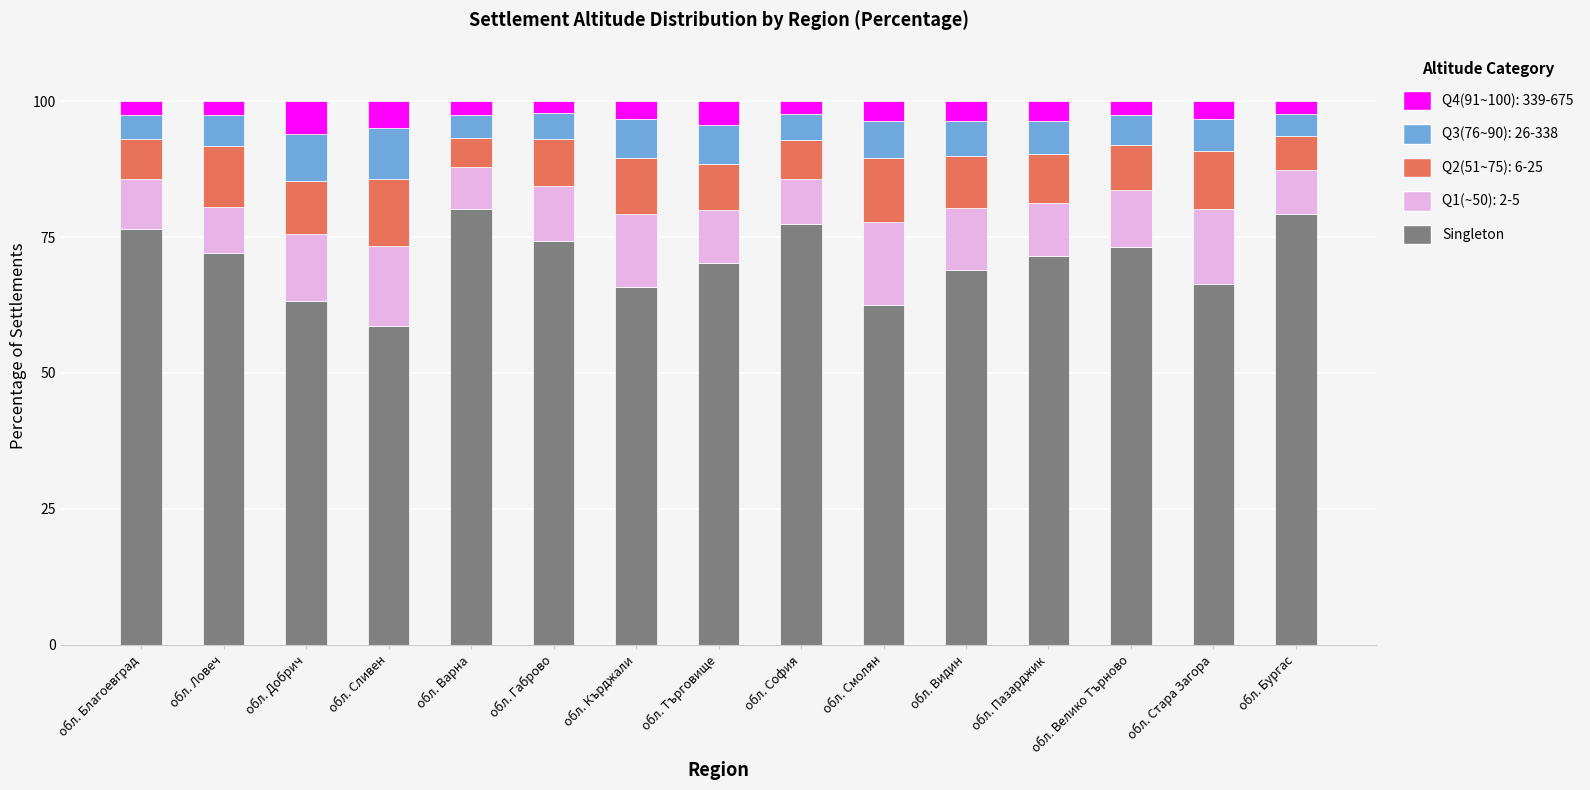

Is it true that Singleton equals 117.7 at обл. Благоевград?

False